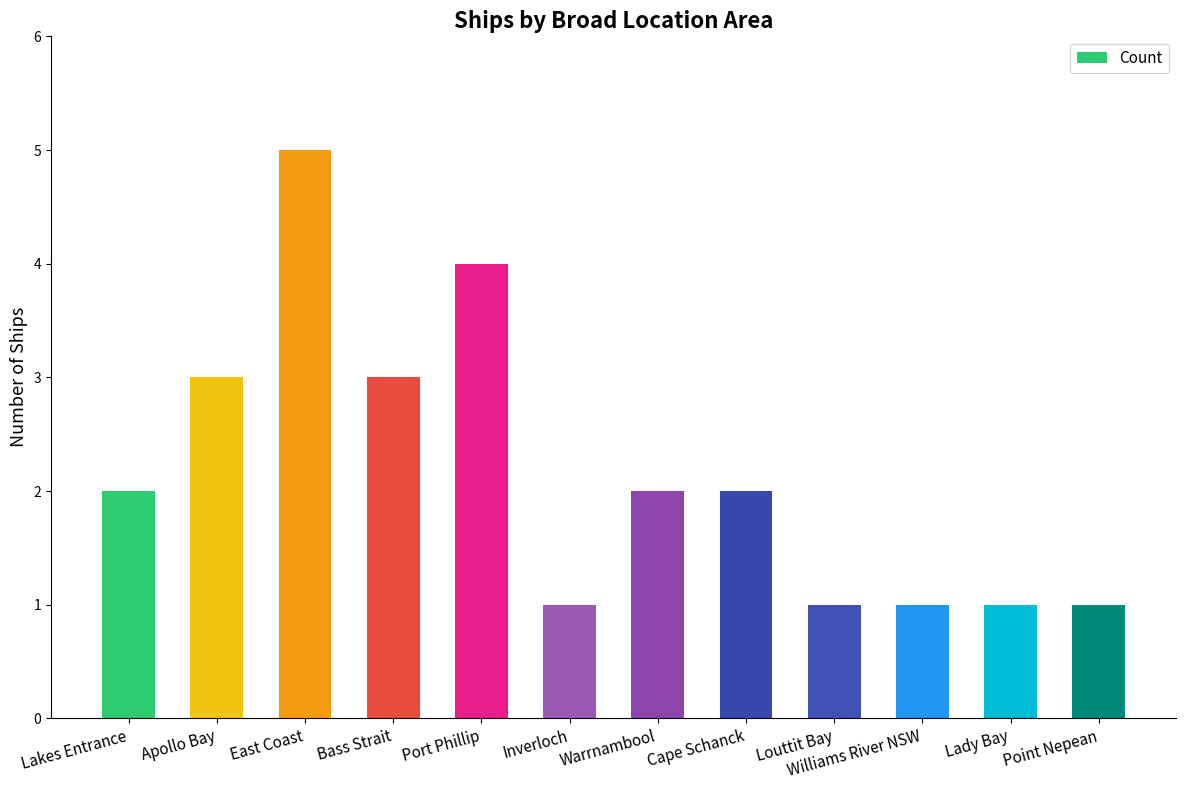

What is the sum of all values?

26